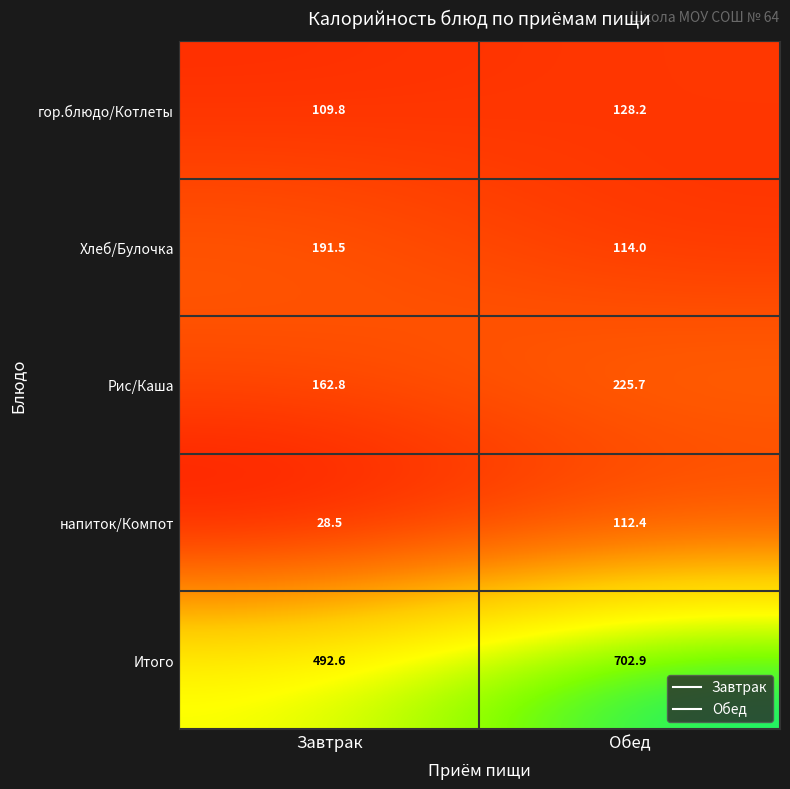

What is the spread (max minus min) of values at Обед?

590.5